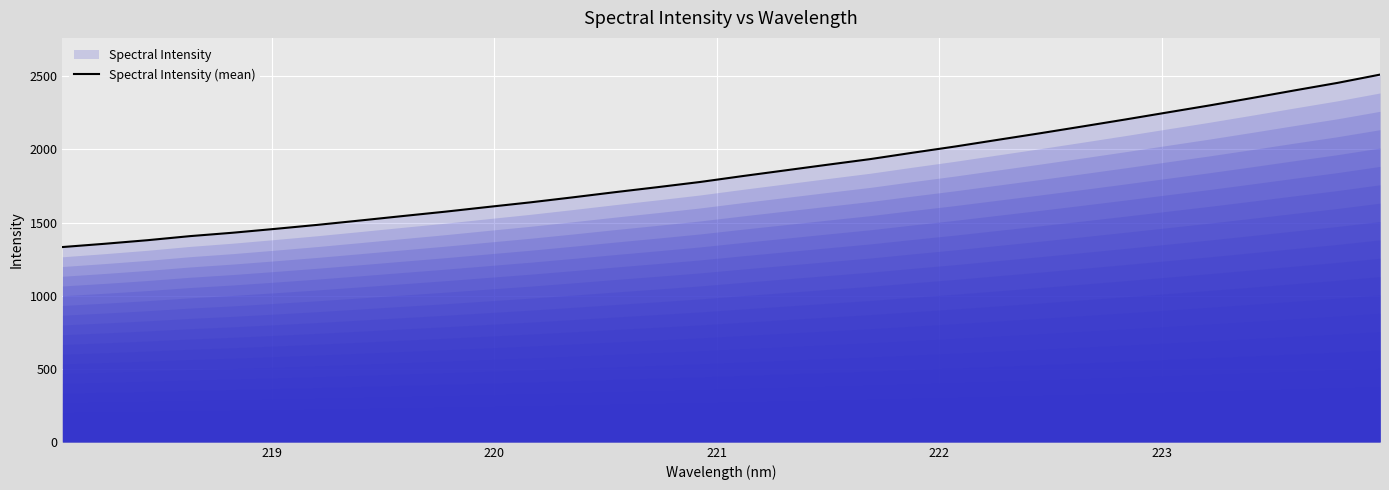

What is the minimum value shown in the chart?

1332.6